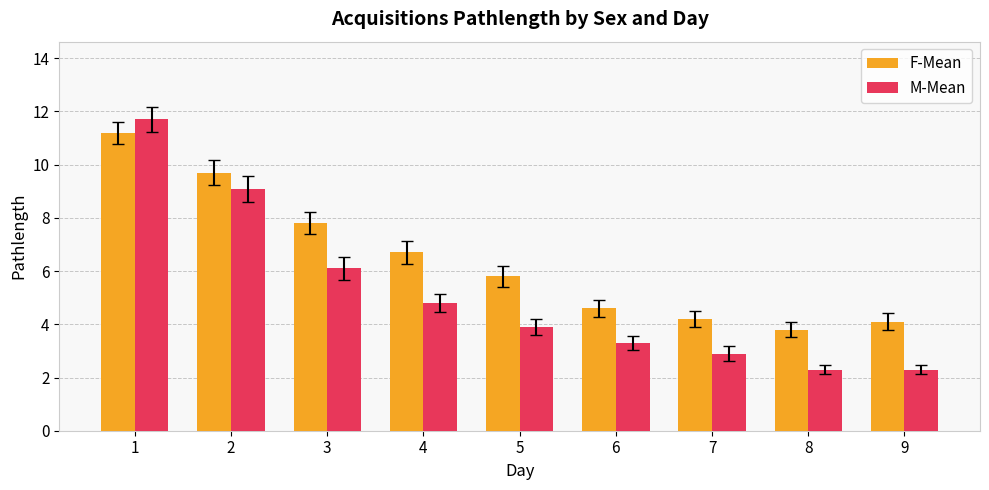

Reading left to right, what are all the values shown in this chart?

F-Mean: 11.2	9.7	7.8	6.7	5.8	4.6	4.2	3.8	4.1
M-Mean: 11.7	9.1	6.1	4.8	3.9	3.3	2.9	2.3	2.3